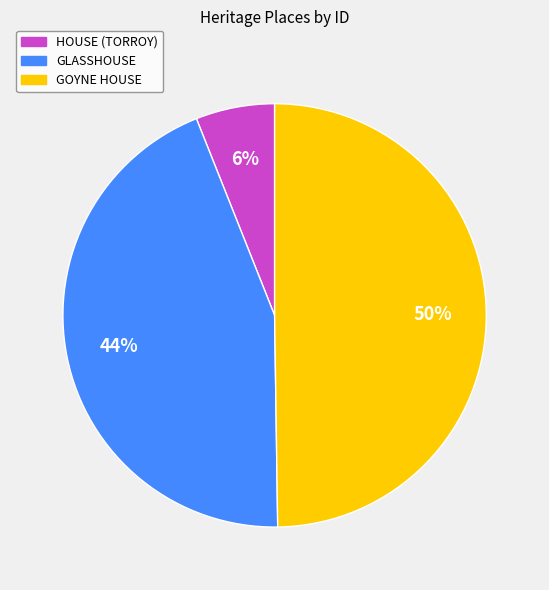

Is HOUSE (TORROY) the majority of the pie?

No